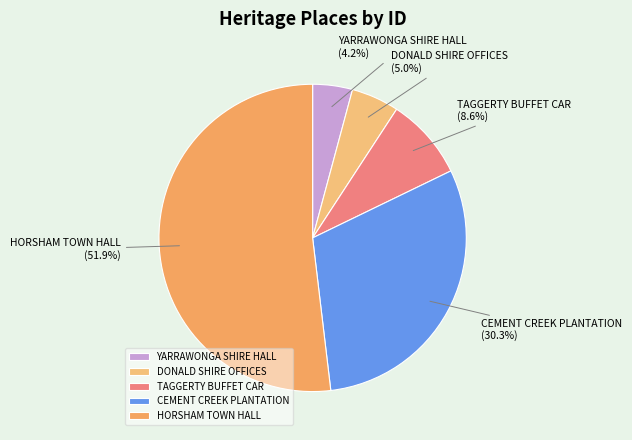

How many segments does this pie chart have?

5